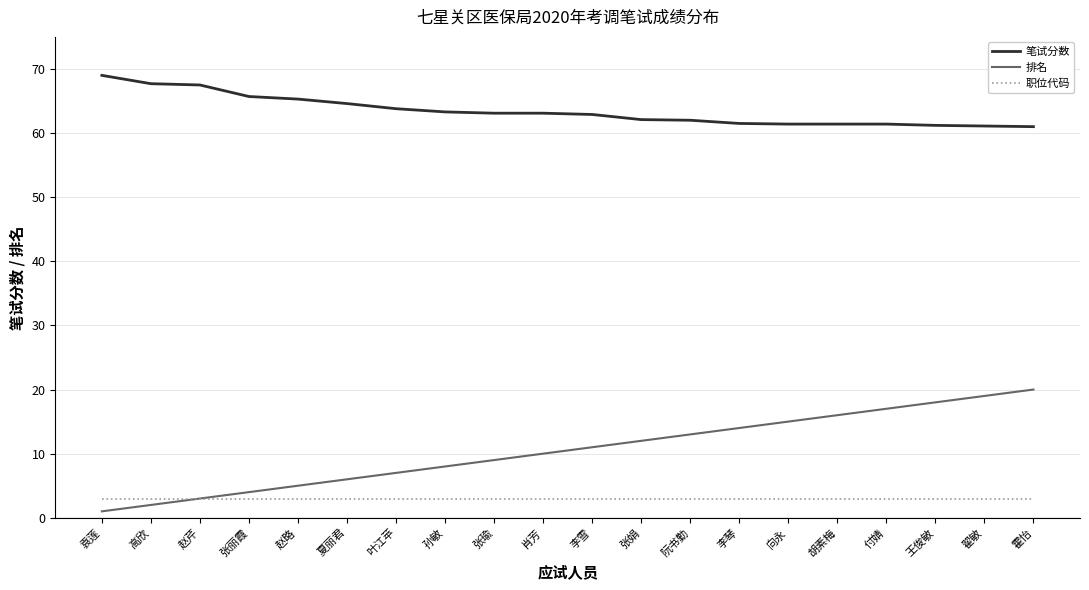

What position from the left is 张丽霞?

4